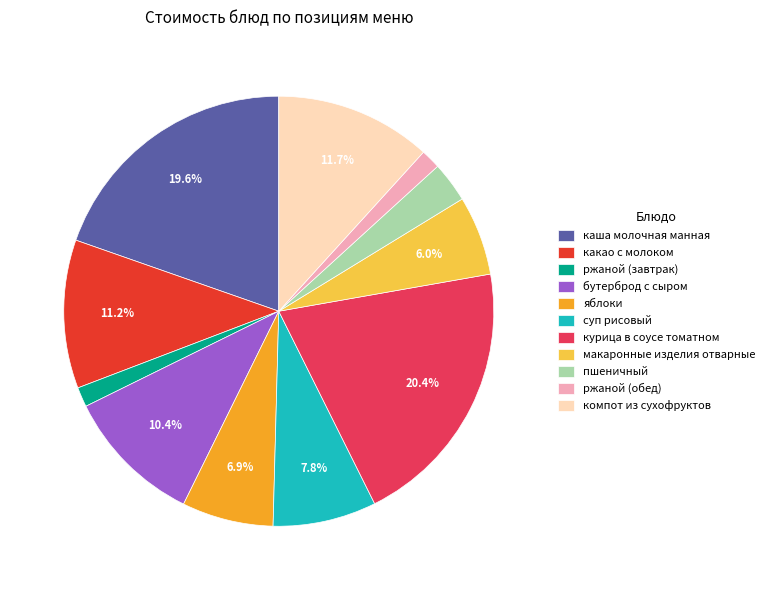

What percentage is the каша молочная манная slice, to the nearest percent?

20%